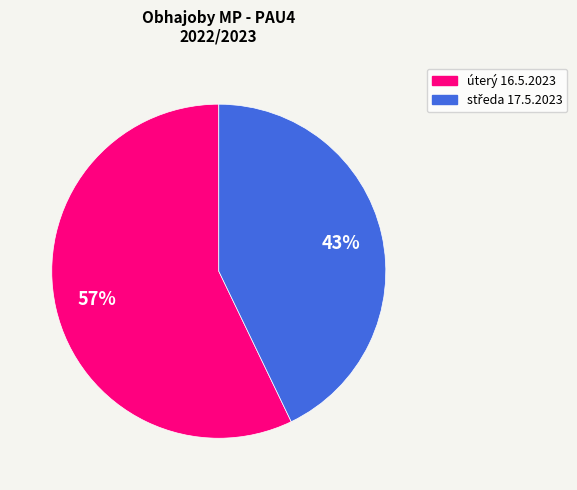

What percentage is the úterý 16.5.2023 slice, to the nearest percent?

57%